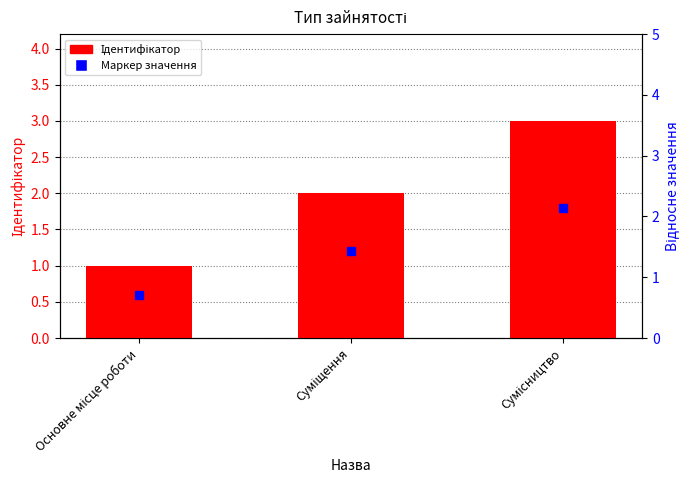

Which category has the highest value across all series?

Сумісництво